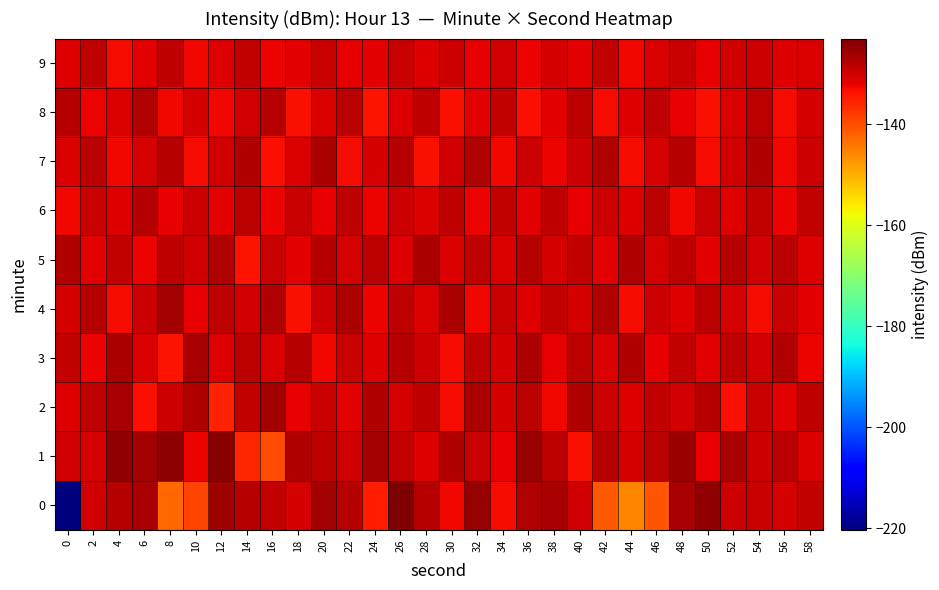

Which series has the largest total across all categories?

row_1